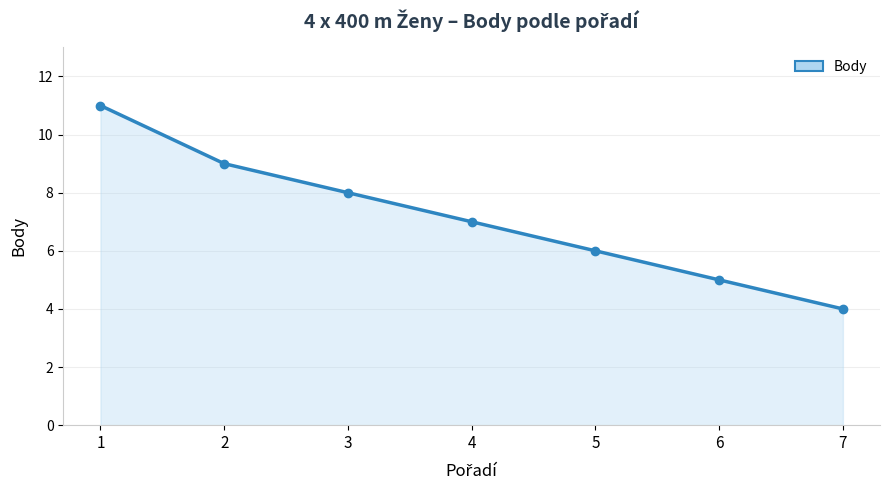

Reading left to right, what are all the values shown in this chart?

11	9	8	7	6	5	4